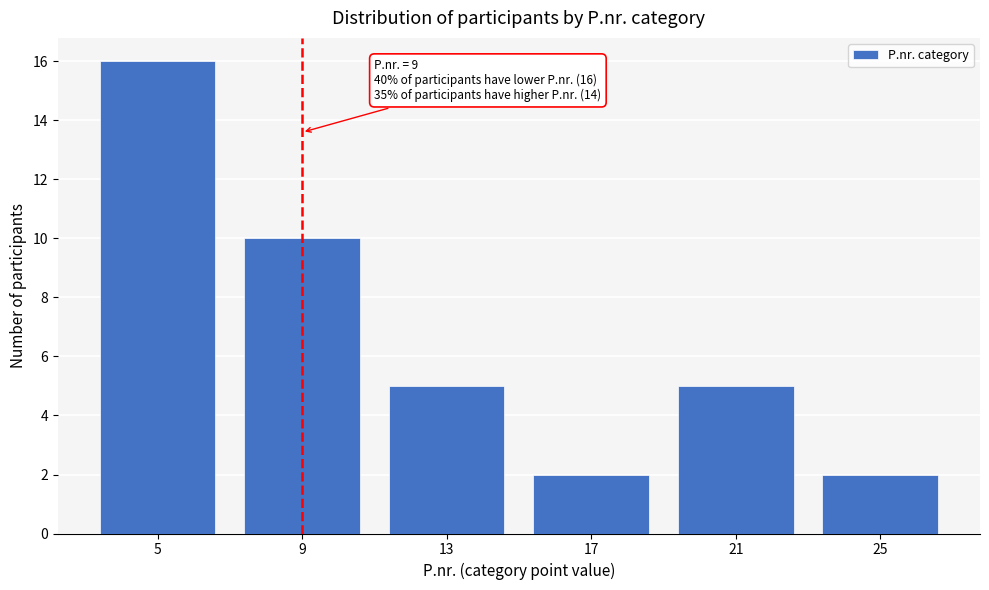

Reading right to left, what are all the values shown in this chart?

25=2	21=5	17=2	13=5	9=10	5=16